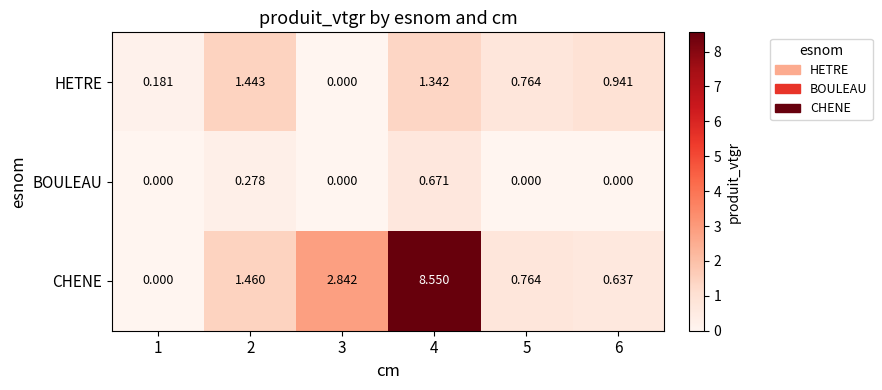

Between 4 and 6, which series saw the biggest shift?

CHENE